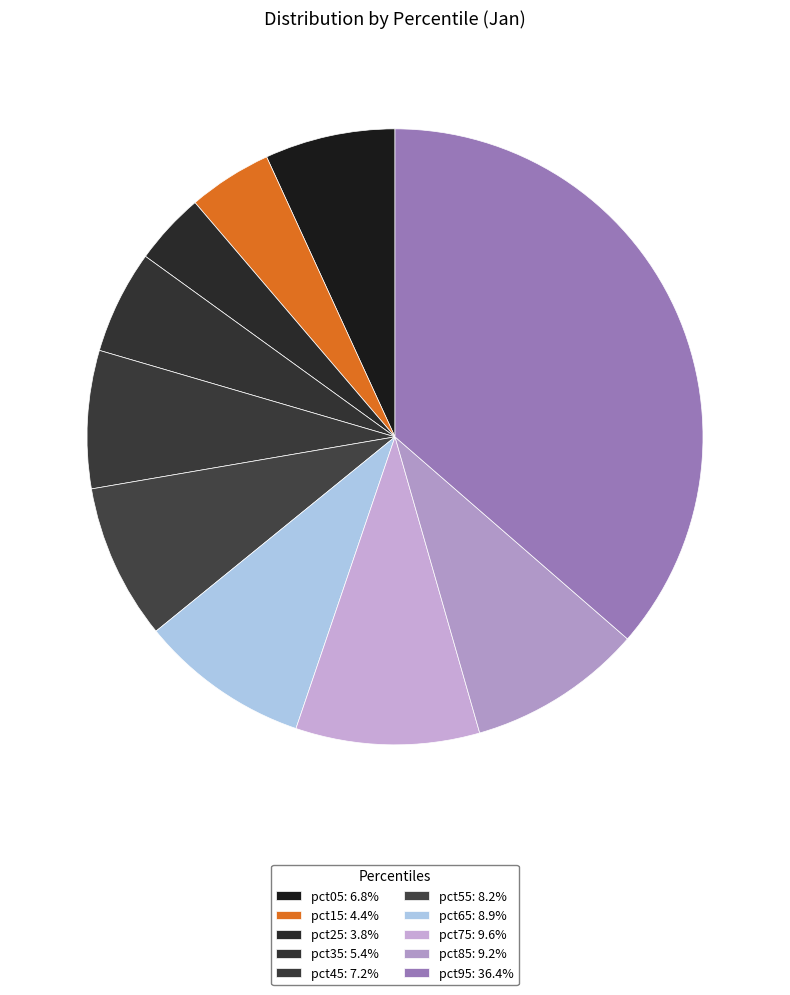

How many slices are in this pie chart?

10